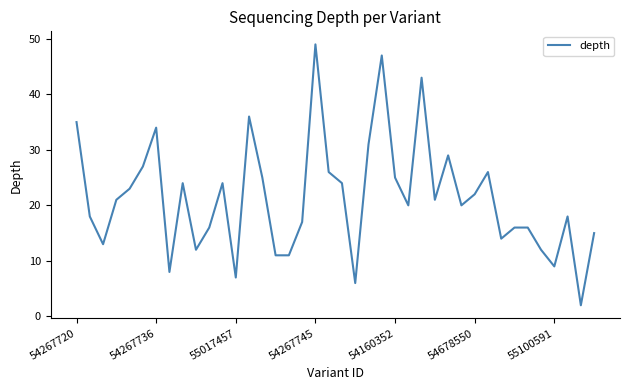

Reading left to right, list all the values displayed in this chart.

35	18	13	21	23	27	34	8	24	12	16	24	7	36	25	11	11	17	49	26	24	6	31	47	25	20	43	21	29	20	22	26	14	16	16	12	9	18	2	15